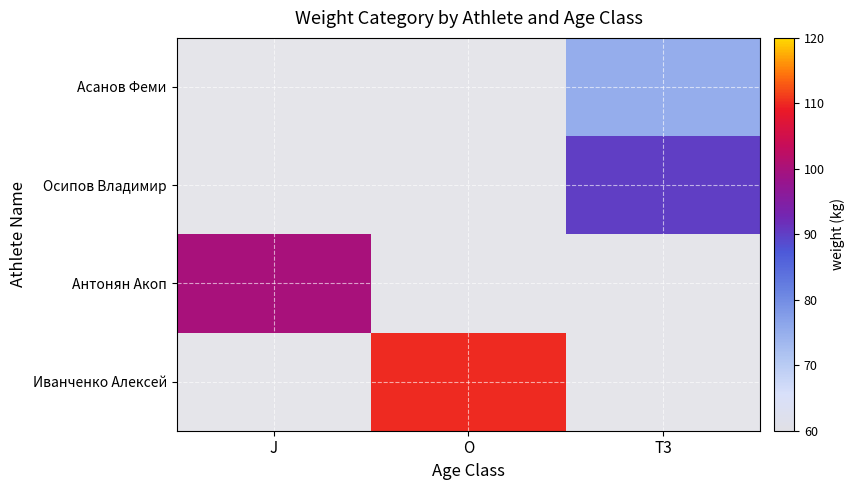

Rank the series at T3 from highest to lowest value.

Осипов Владимир, Асанов Феми, Антонян Акоп, Иванченко Алексей